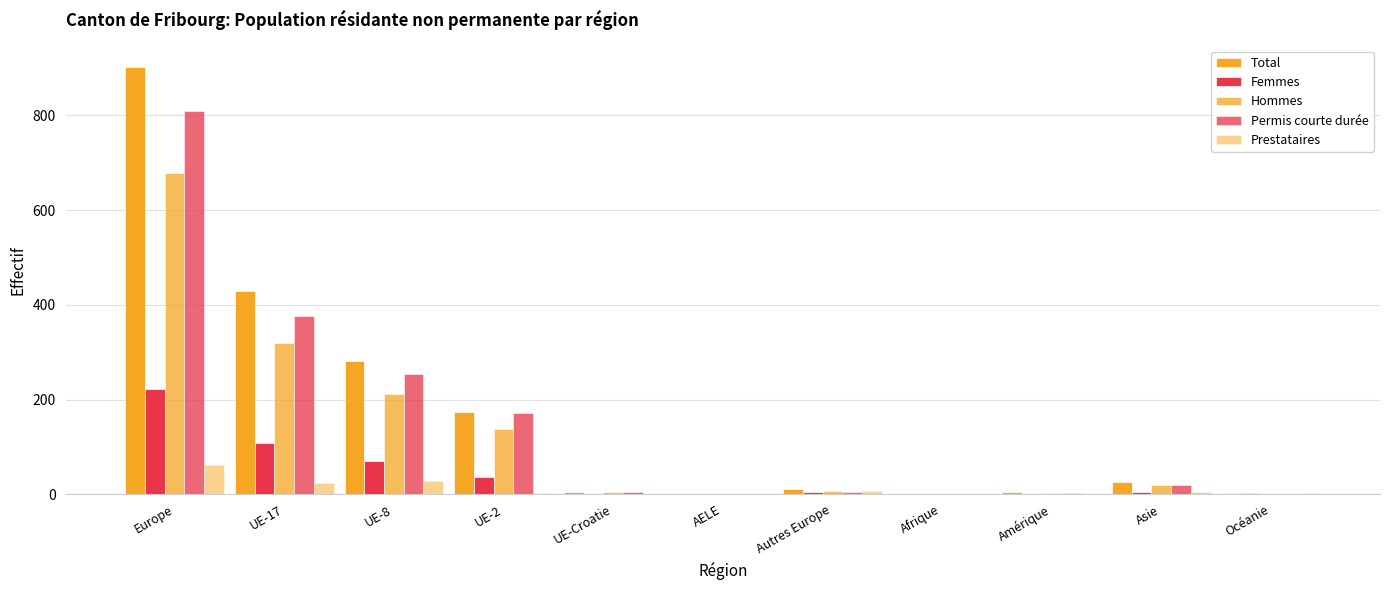

How many data points does each series have?

11